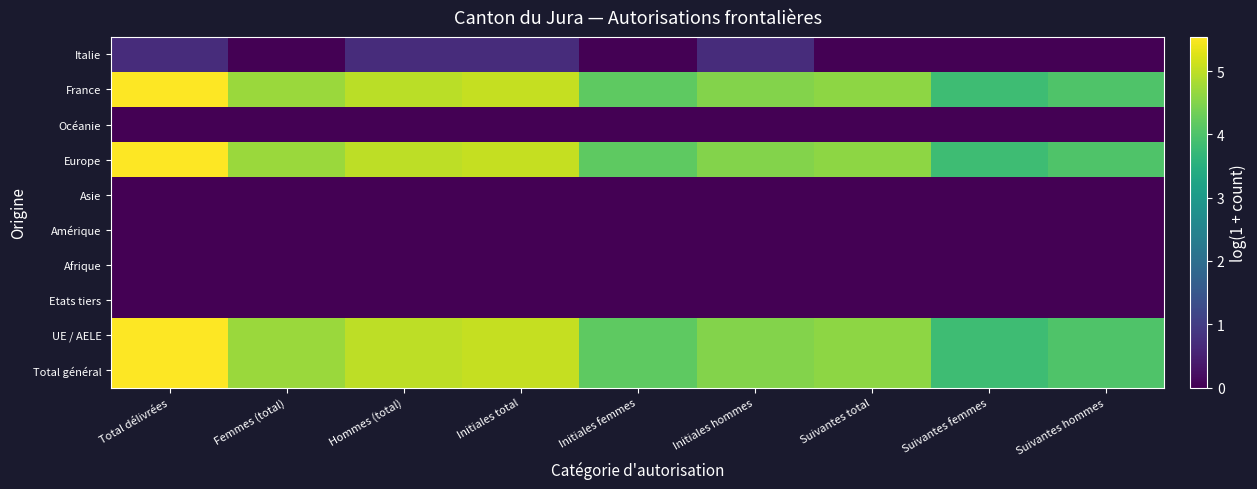

Reading right to left, extract all data points from this chart.

Total général: Suivantes hommes=4.0	Suivantes femmes=3.8	Suivantes total=4.6	Initiales hommes=4.5	Initiales femmes=4.2	Initiales total=5.0	Hommes (total)=5.0	Femmes (total)=4.7	Total délivrées=5.5
UE / AELE: Suivantes hommes=4.0	Suivantes femmes=3.8	Suivantes total=4.6	Initiales hommes=4.5	Initiales femmes=4.2	Initiales total=5.0	Hommes (total)=5.0	Femmes (total)=4.7	Total délivrées=5.5
Etats tiers: Suivantes hommes=0.0	Suivantes femmes=0.0	Suivantes total=0.0	Initiales hommes=0.0	Initiales femmes=0.0	Initiales total=0.0	Hommes (total)=0.0	Femmes (total)=0.0	Total délivrées=0.0
Afrique: Suivantes hommes=0.0	Suivantes femmes=0.0	Suivantes total=0.0	Initiales hommes=0.0	Initiales femmes=0.0	Initiales total=0.0	Hommes (total)=0.0	Femmes (total)=0.0	Total délivrées=0.0
Amérique: Suivantes hommes=0.0	Suivantes femmes=0.0	Suivantes total=0.0	Initiales hommes=0.0	Initiales femmes=0.0	Initiales total=0.0	Hommes (total)=0.0	Femmes (total)=0.0	Total délivrées=0.0
Asie: Suivantes hommes=0.0	Suivantes femmes=0.0	Suivantes total=0.0	Initiales hommes=0.0	Initiales femmes=0.0	Initiales total=0.0	Hommes (total)=0.0	Femmes (total)=0.0	Total délivrées=0.0
Europe: Suivantes hommes=4.0	Suivantes femmes=3.8	Suivantes total=4.6	Initiales hommes=4.5	Initiales femmes=4.2	Initiales total=5.0	Hommes (total)=5.0	Femmes (total)=4.7	Total délivrées=5.5
Océanie: Suivantes hommes=0.0	Suivantes femmes=0.0	Suivantes total=0.0	Initiales hommes=0.0	Initiales femmes=0.0	Initiales total=0.0	Hommes (total)=0.0	Femmes (total)=0.0	Total délivrées=0.0
France: Suivantes hommes=4.0	Suivantes femmes=3.8	Suivantes total=4.6	Initiales hommes=4.5	Initiales femmes=4.2	Initiales total=5.0	Hommes (total)=5.0	Femmes (total)=4.7	Total délivrées=5.5
Italie: Suivantes hommes=0.0	Suivantes femmes=0.0	Suivantes total=0.0	Initiales hommes=0.7	Initiales femmes=0.0	Initiales total=0.7	Hommes (total)=0.7	Femmes (total)=0.0	Total délivrées=0.7